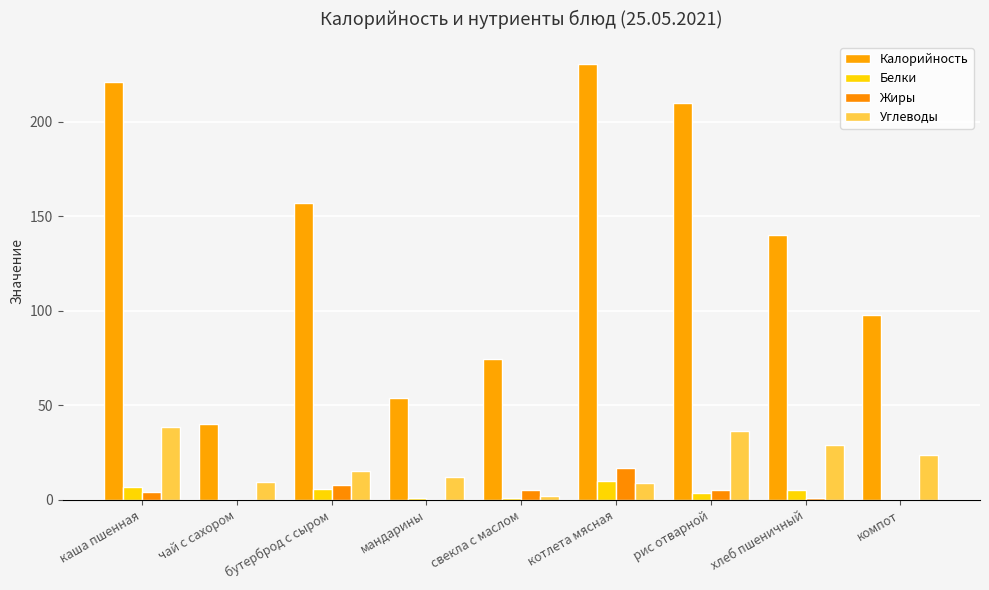

Does the chart contain stacked bars?

No